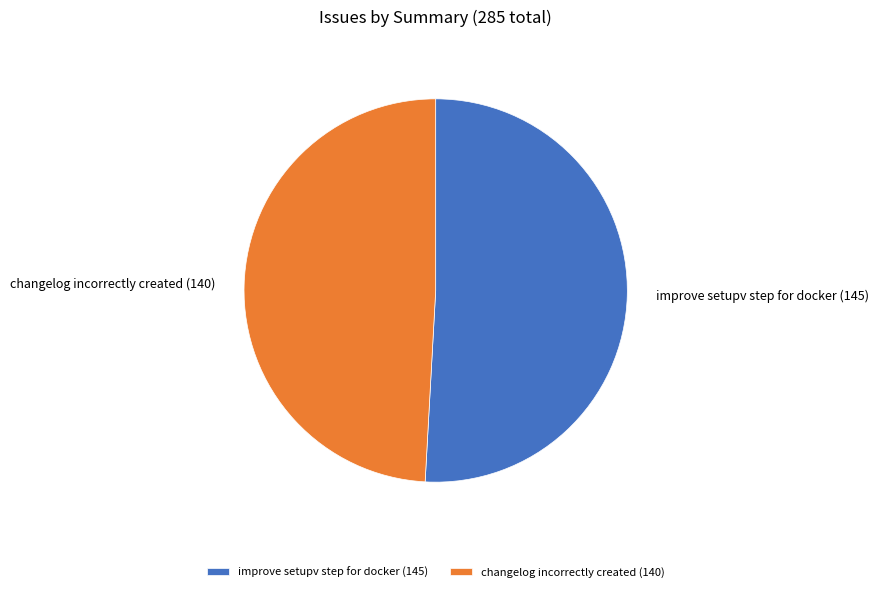

Does improve setupv step for docker (145) represent more than half of the total?

Yes